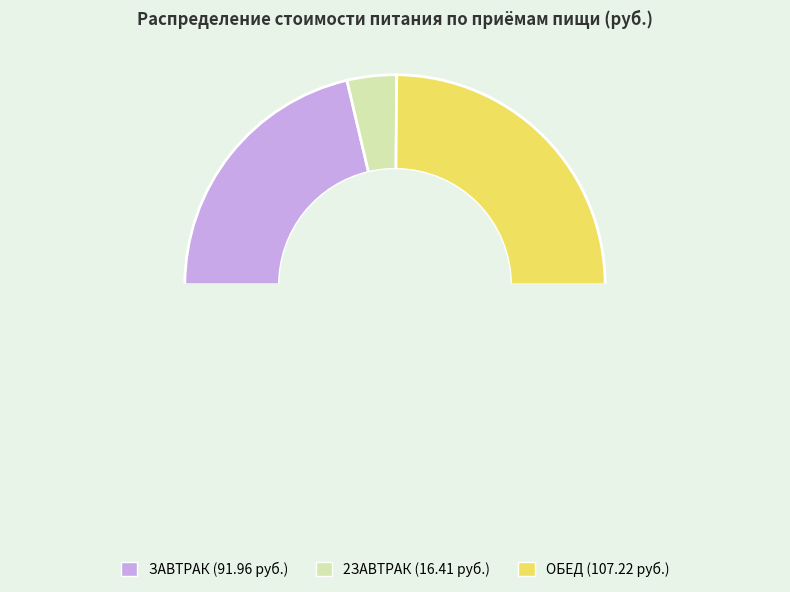

Is it true that 2ЗАВТРАК is 8% of the pie?

True